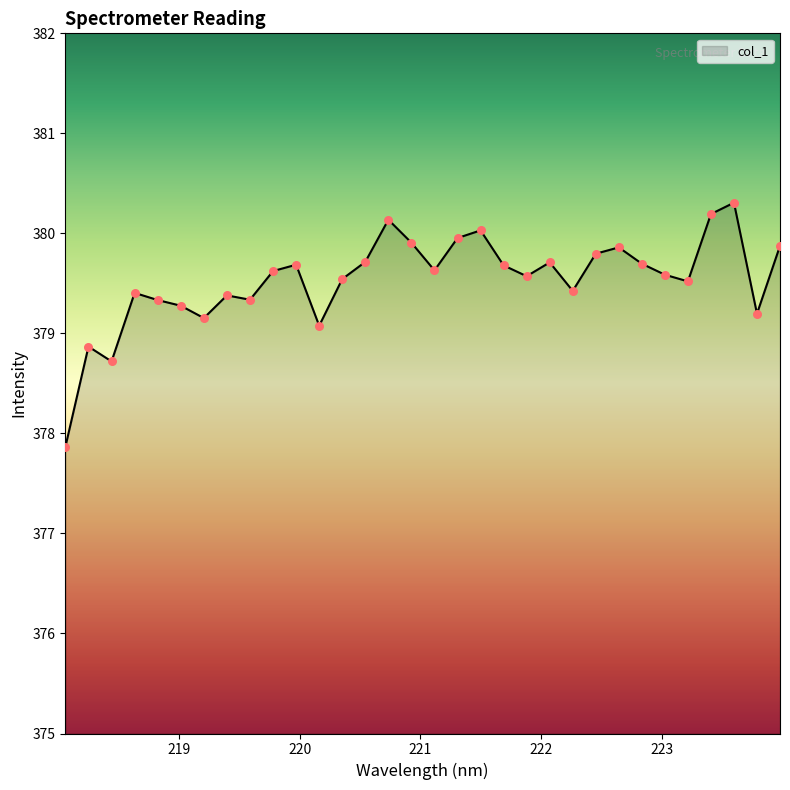

What is the minimum value shown in the chart?

377.9